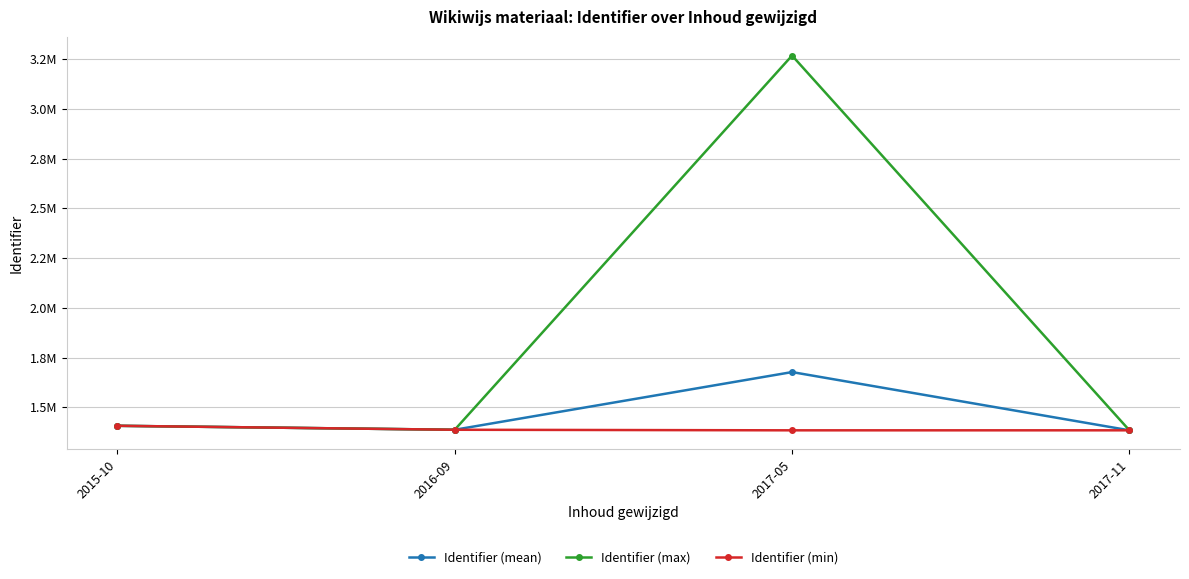

At which category is the sum across all series the highest?

2017-05